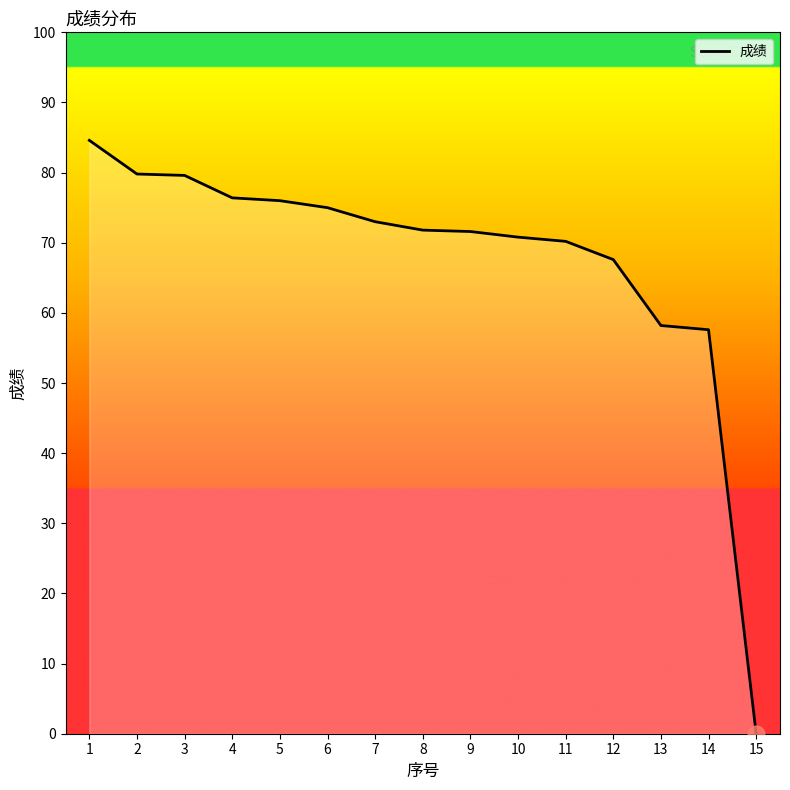

At which label does the data first exceed 71?

1